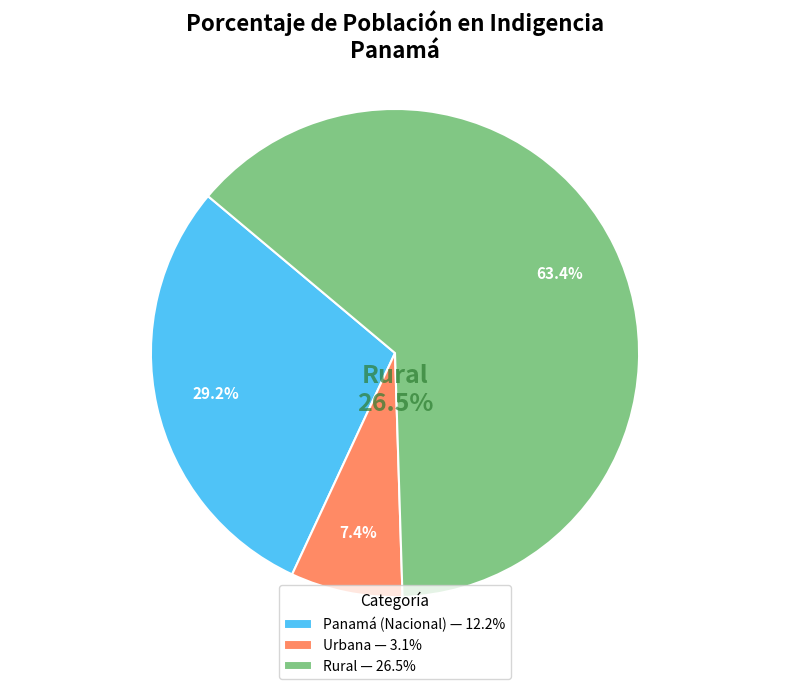

To the nearest percent, what percentage of the pie is Panamá (Nacional)?

29%